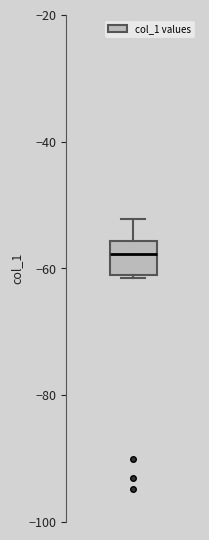

Read this box plot against the y-axis: the position of the median line, the range covered by the box, and the ends of both whiskers. The values are not printed on the chart, so give them approximately, as read against the axis.

median -58, box -60 to -56, whiskers -62 to -52